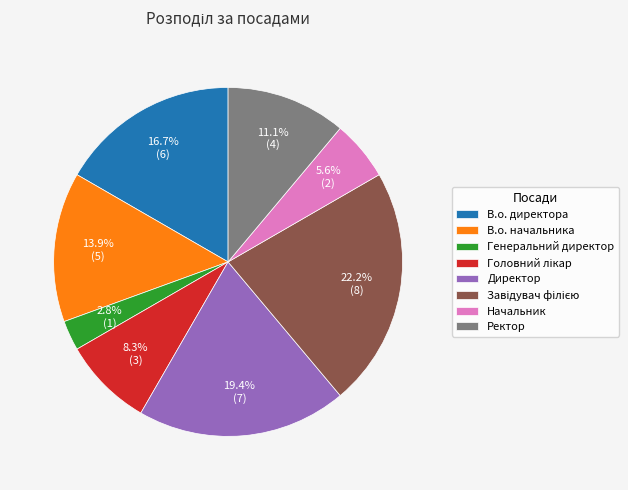

Combined, do В.о. начальника and Генеральний директор account for over 50%?

No